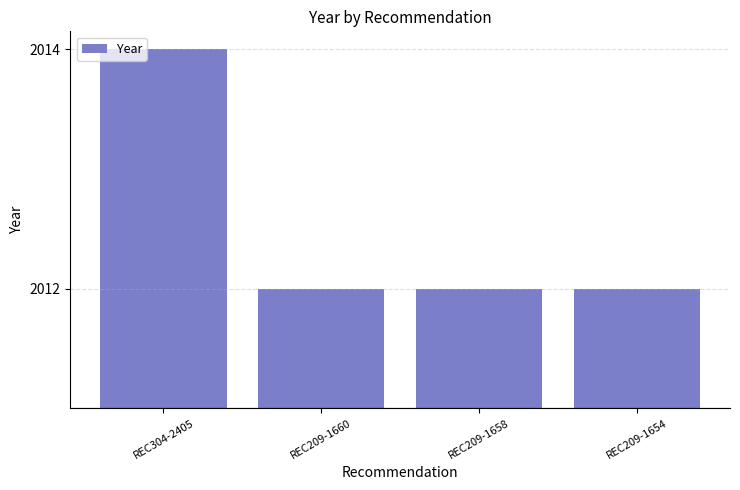

How many bars are there in total?

4